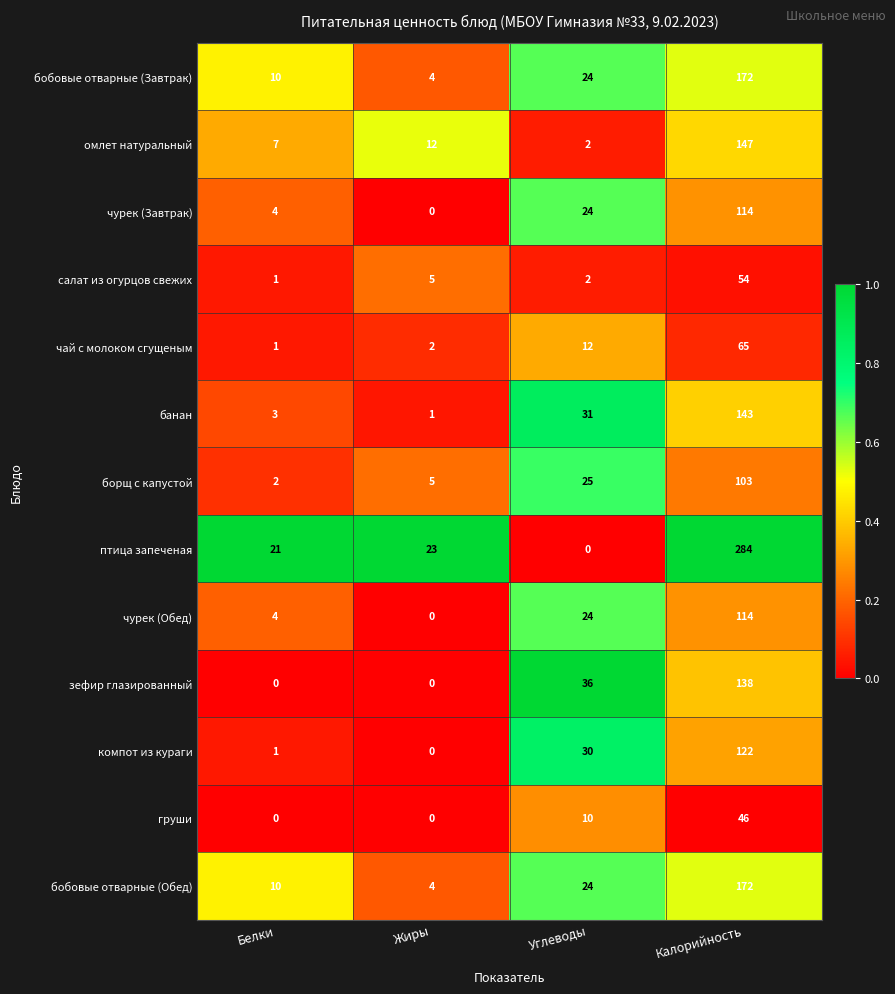

Read the бобовые отварные (Обед) value at Белки, to the nearest 5.

10